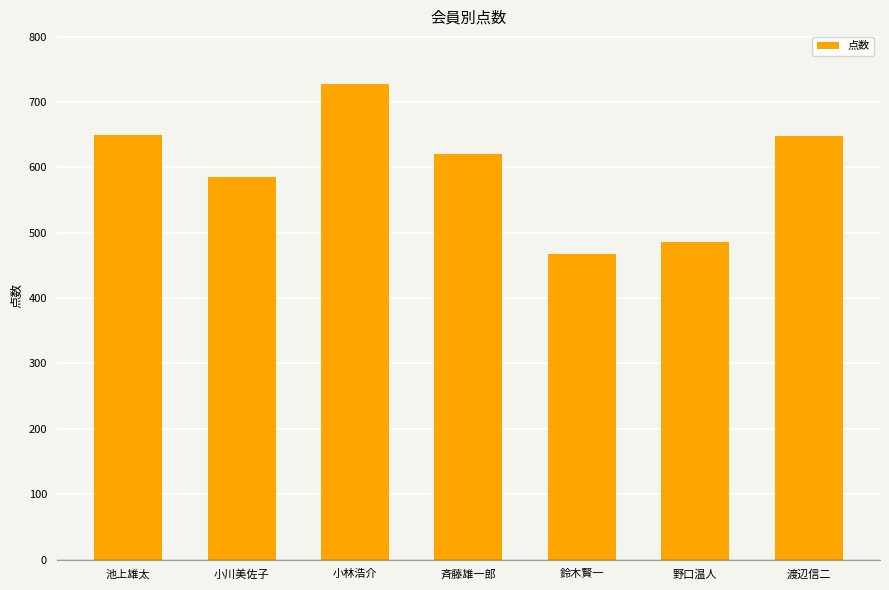

Read the value at 渡辺信二.

648